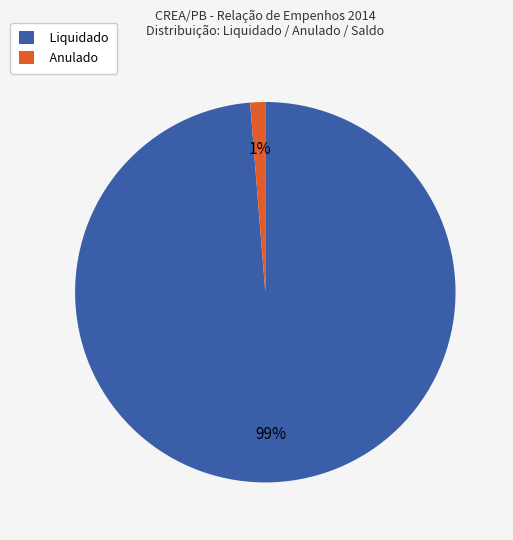

Does any single category account for the majority?

Yes